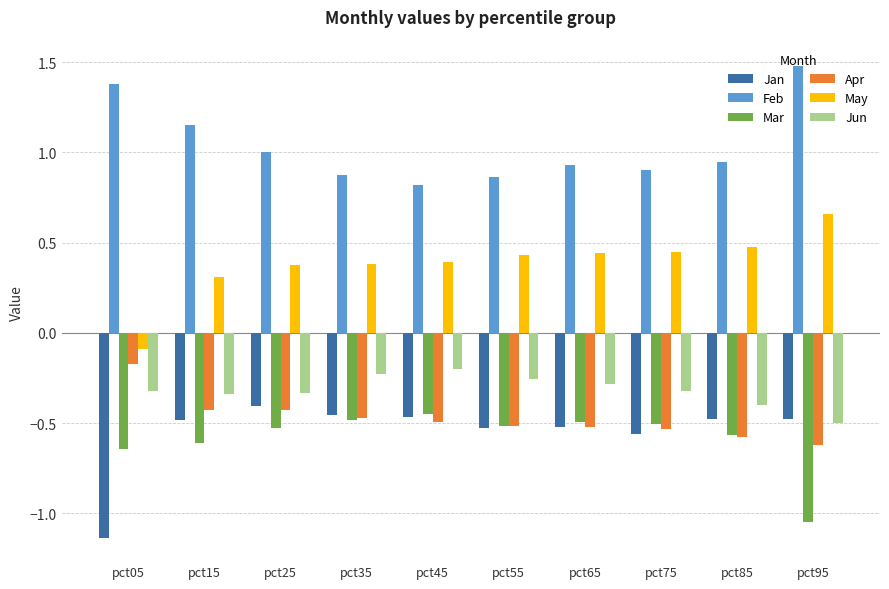

The Apr series shows -0.6 at pct95. True or false?

True